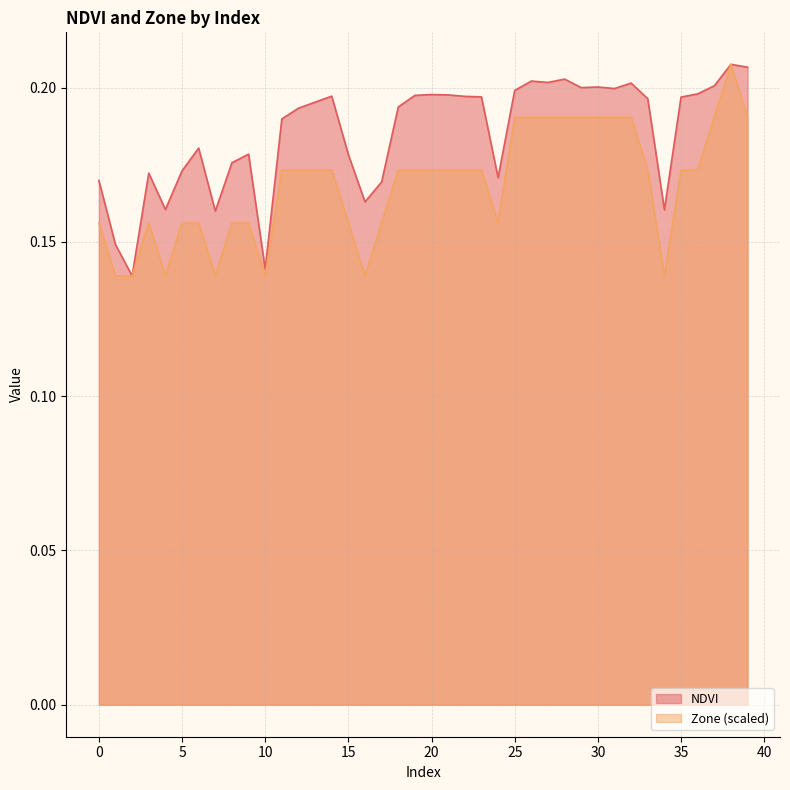

Rank the series by their maximum value, from highest to lowest.

NDVI, Zone